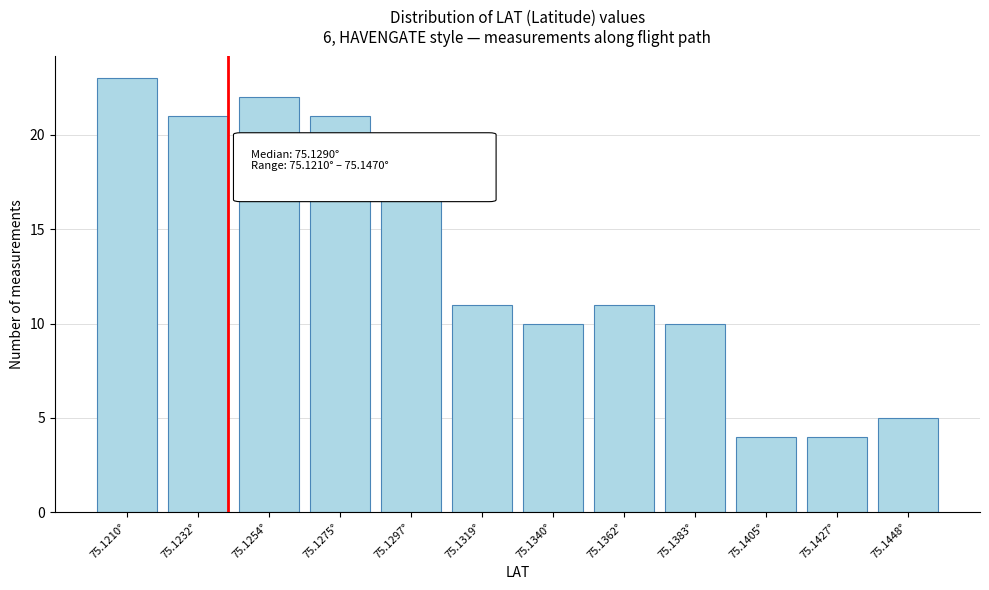

Reading left to right, transcribe all the data shown in this chart.

23	21	22	21	18	11	10	11	10	4	4	5